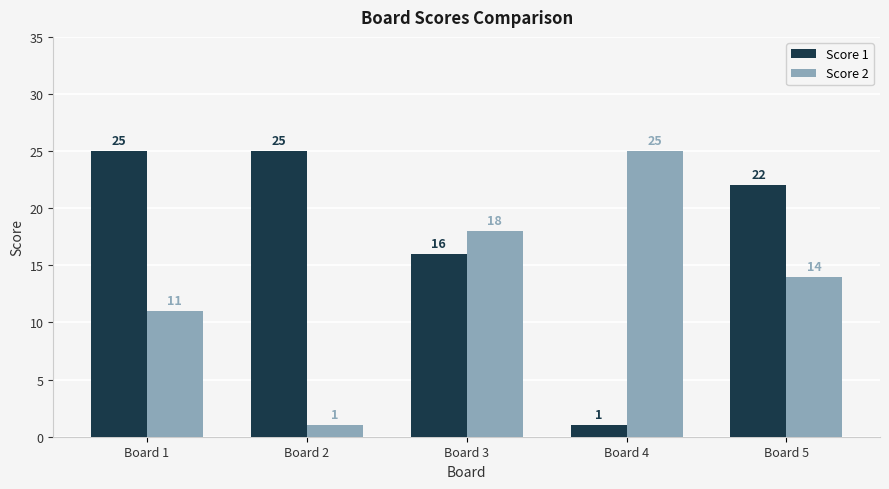

Rank the series at Board 2 from highest to lowest value.

Score 1, Score 2